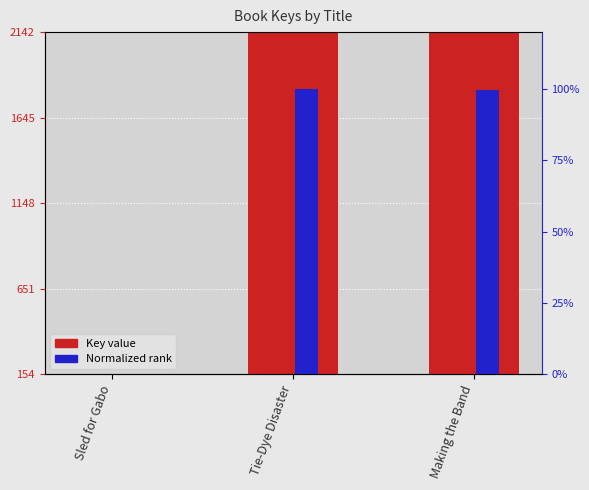

True or false: Normalized rank has a value of 135.4 at Tie-Dye Disaster.

False